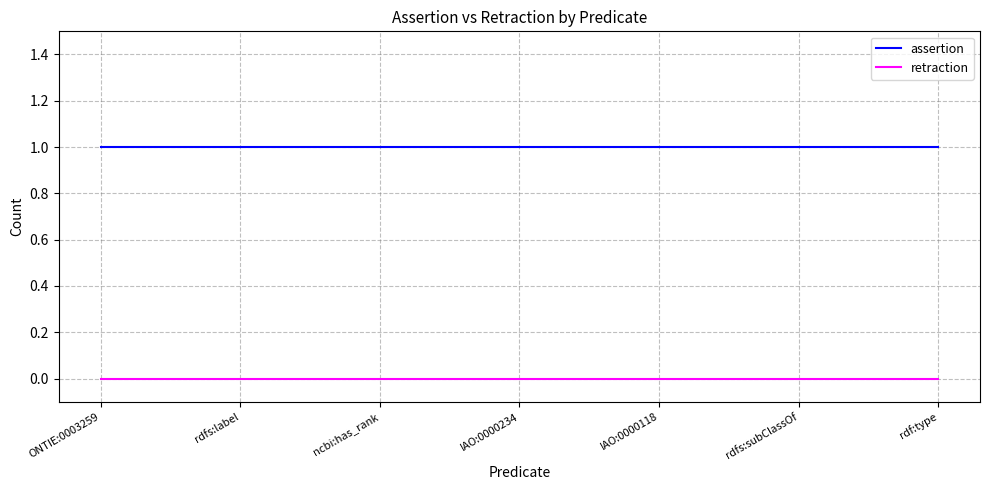

What position from the right is rdfs:subClassOf?

2